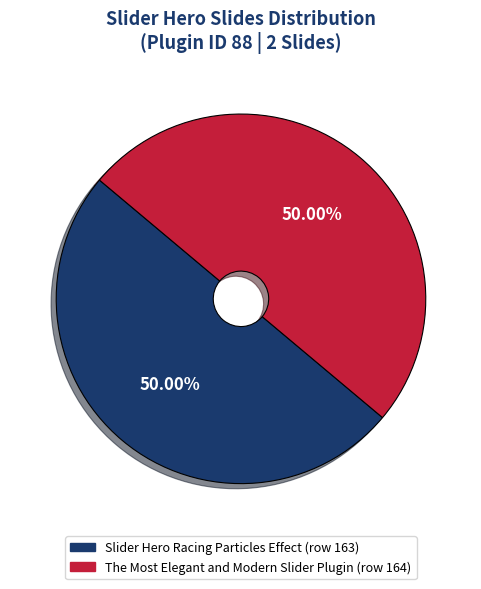

How many slices are in this pie chart?

2